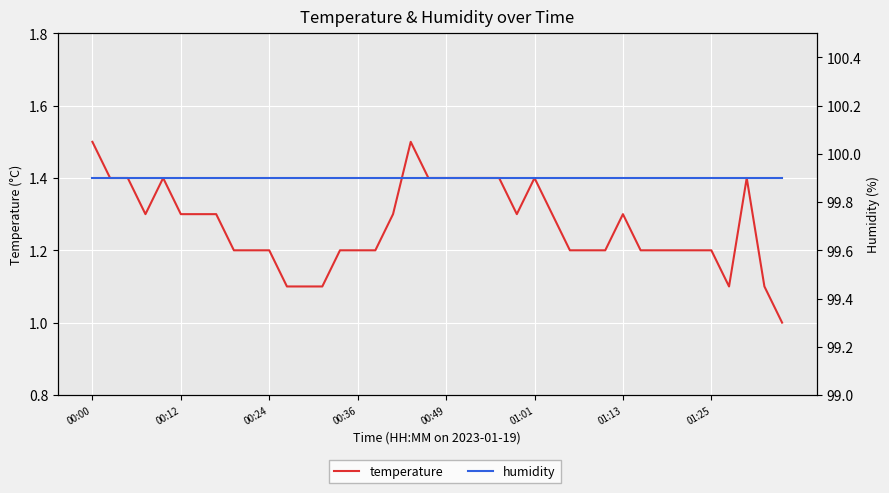

Rank the series by their maximum value, from lowest to highest.

temperature, humidity